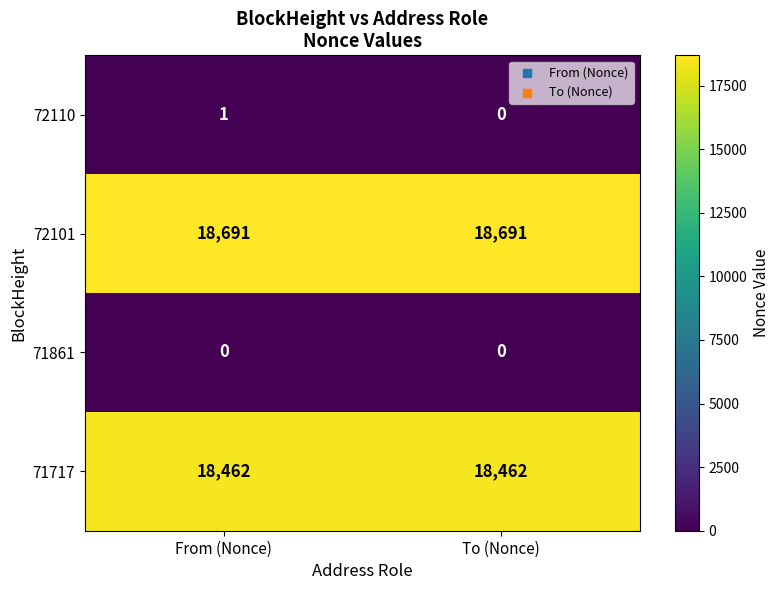

The 72101 series shows 18691 at From (Nonce). True or false?

True